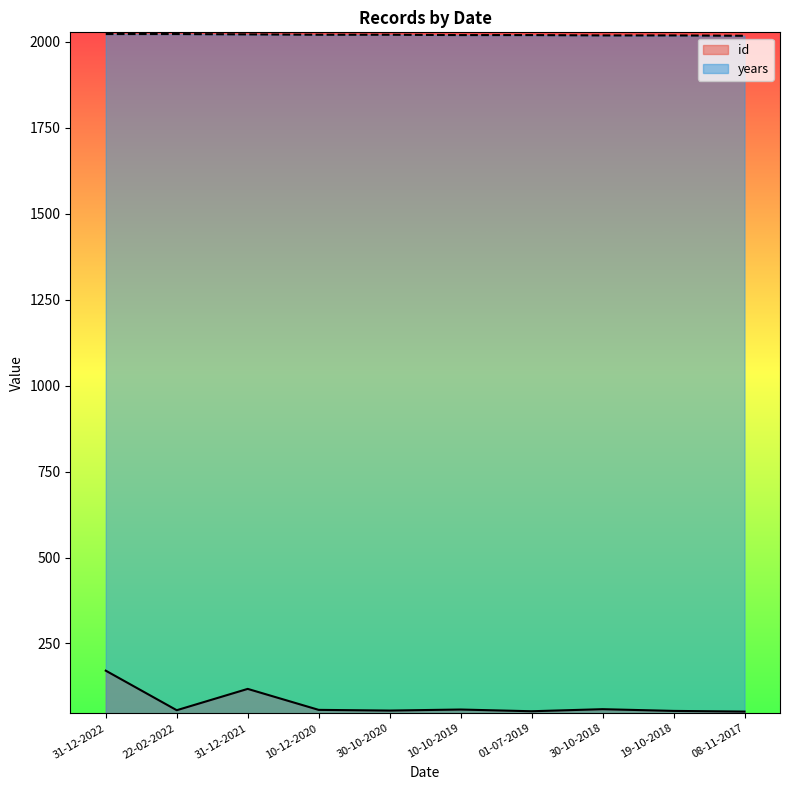

Rank the series at 01-07-2019 from lowest to highest value.

id, years